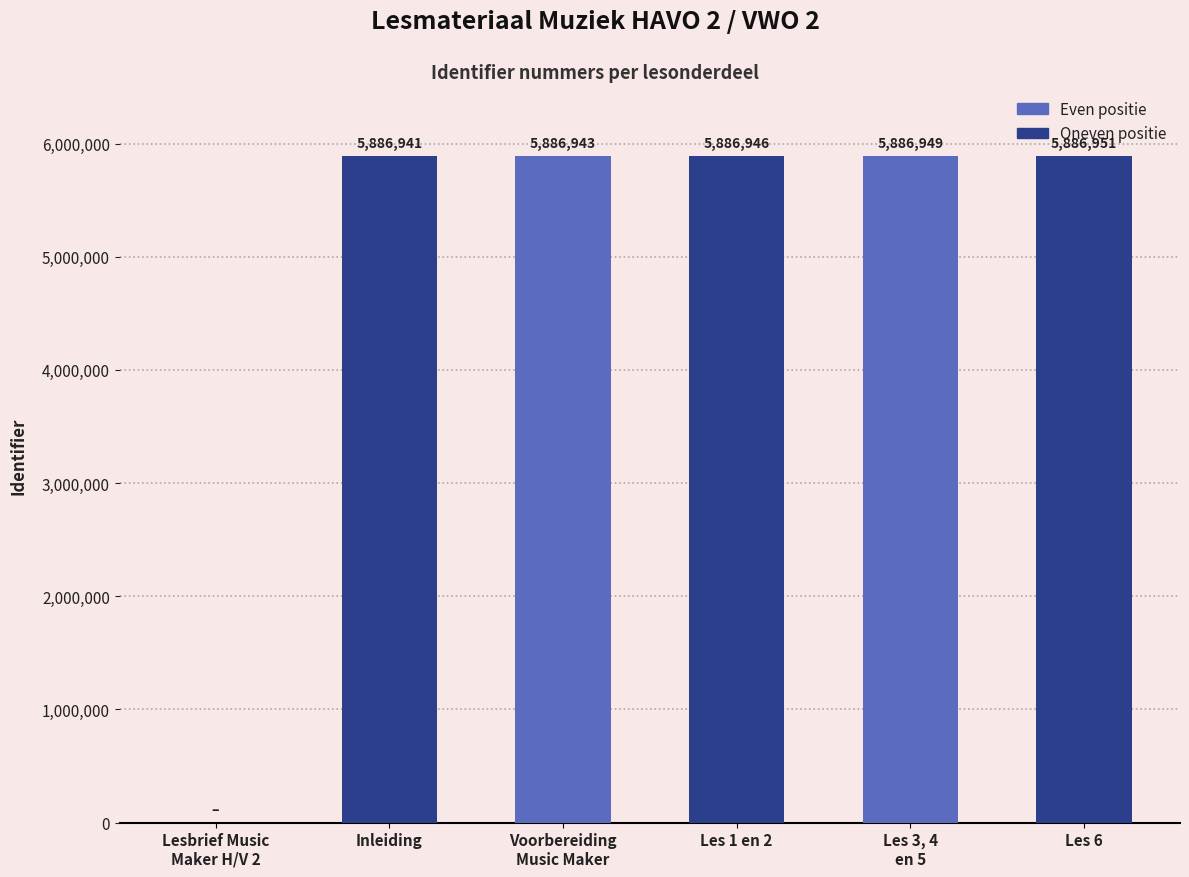

What is the ratio of the value at Les 1 en 2 to the value at Inleiding?

1.0